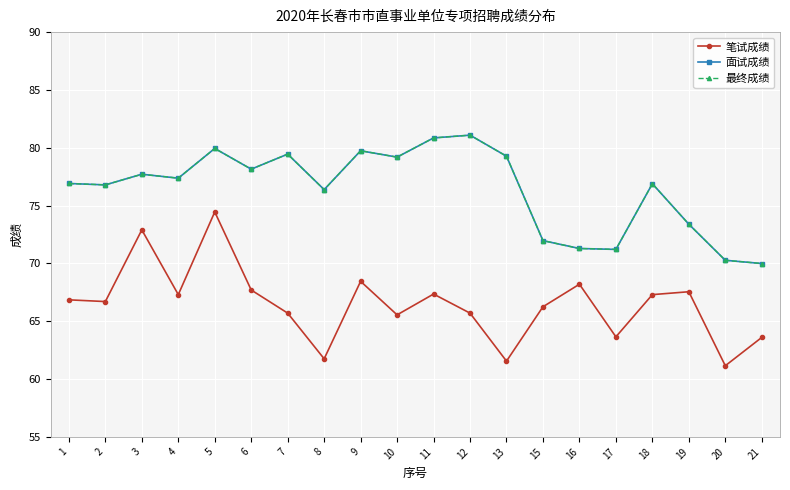

What is the value of the 面试成绩 point at the 8th from the left?

76.4